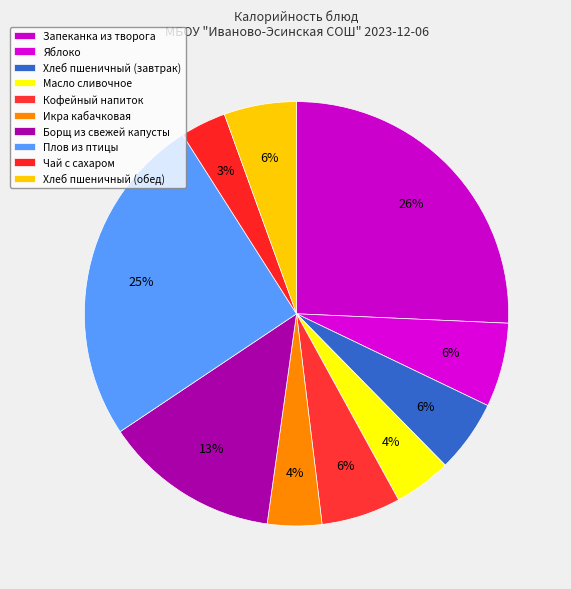

To the nearest percent, what is the difference between the Борщ из свежей капусты and Икра кабачковая slice percentages?

9%